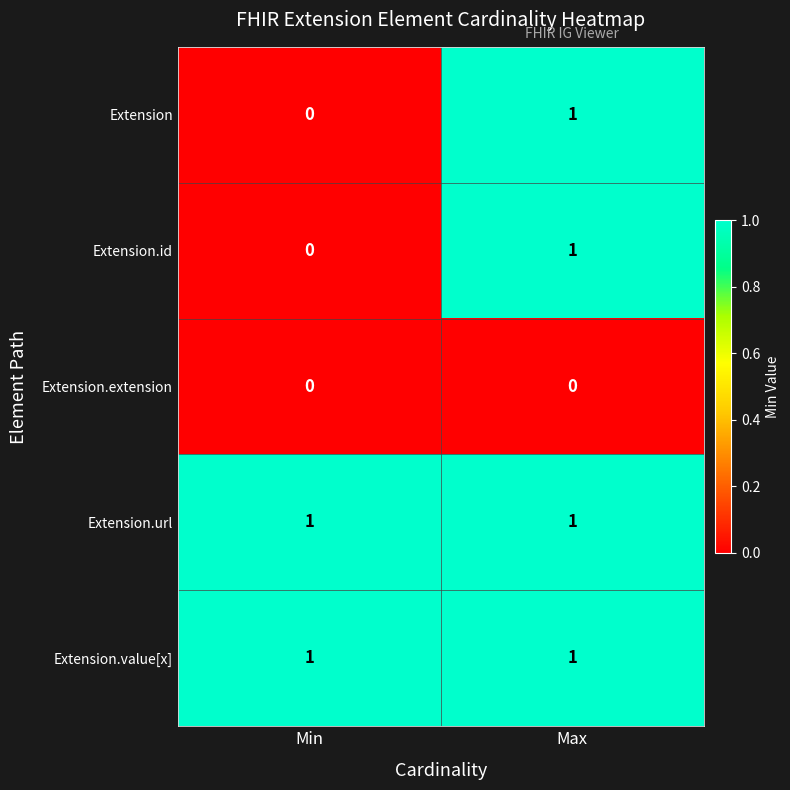

What is the total value across all series at Min?

2